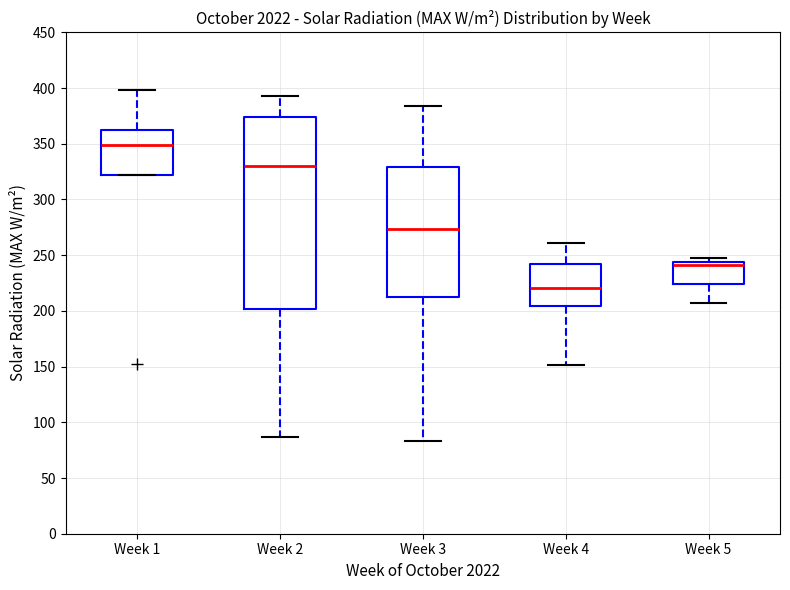

Where does the upper whisker of the box for Week 1 end on the y-axis? The values are not printed on the chart, so give them approximately, as read against the axis.

400